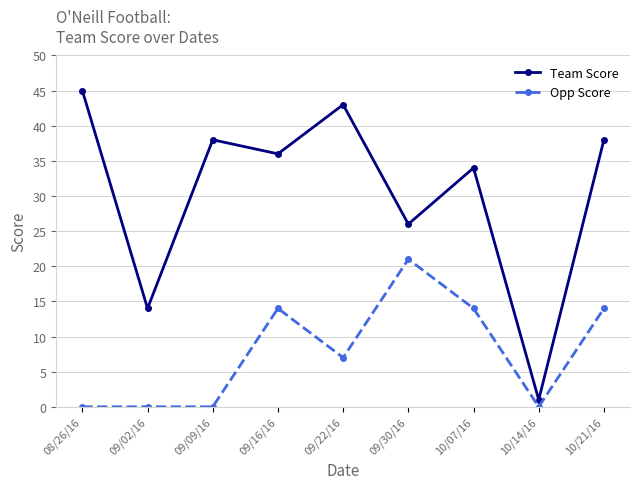

Which category has the highest value in the Team Score series?

08/26/16